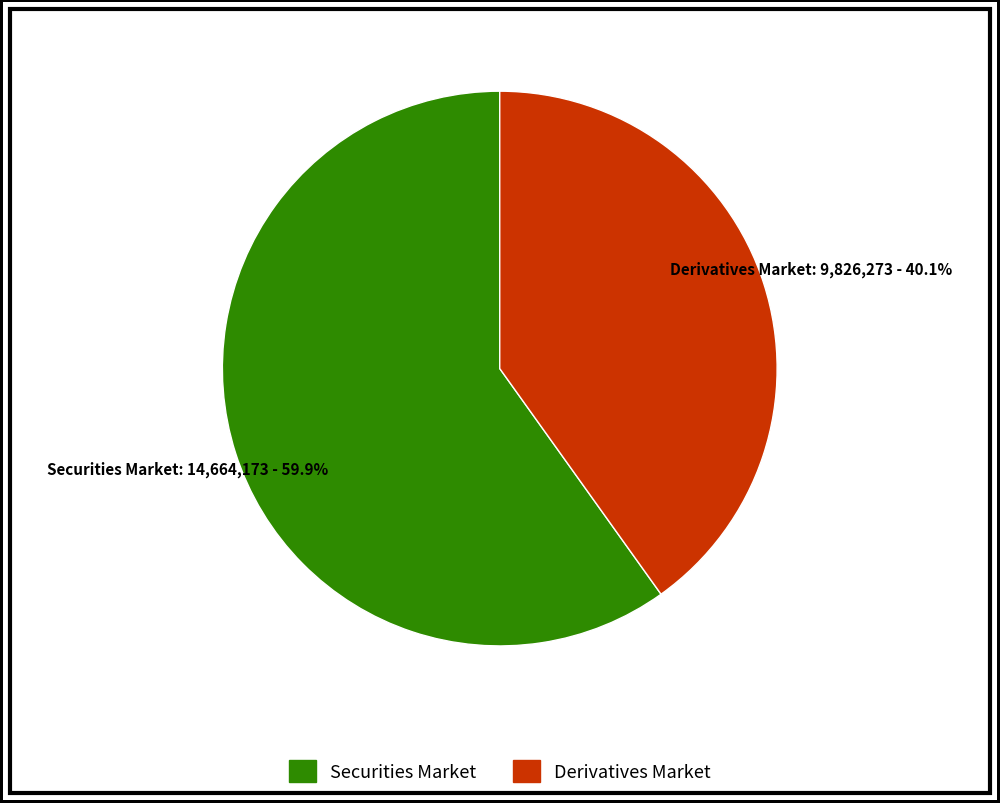

Is it true that Securities Market is 60% of the pie?

True